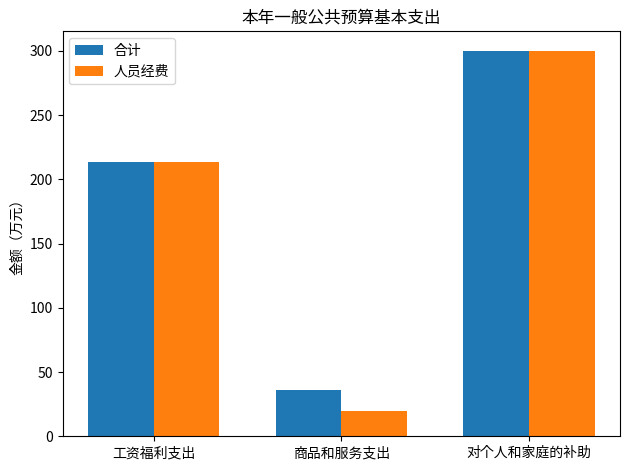

Rank the series by their average value, from lowest to highest.

人员经费, 合计